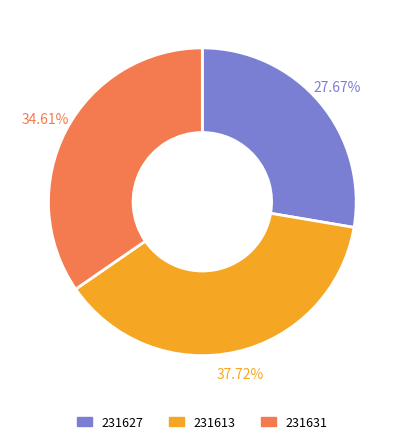

The 231613 slice represents 38% of the pie. True or false?

True